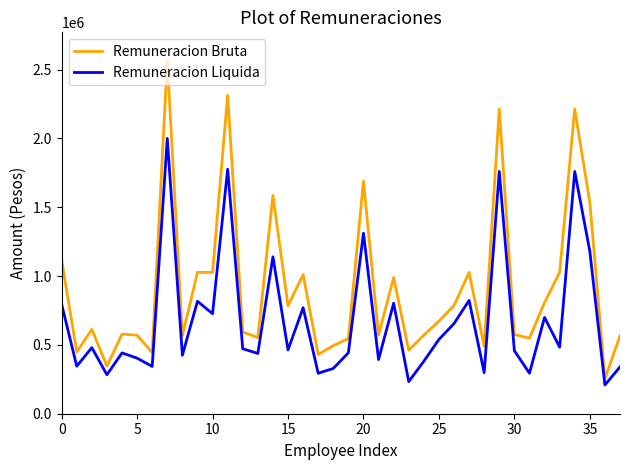

Which series has the largest total across all categories?

Remuneracion Bruta